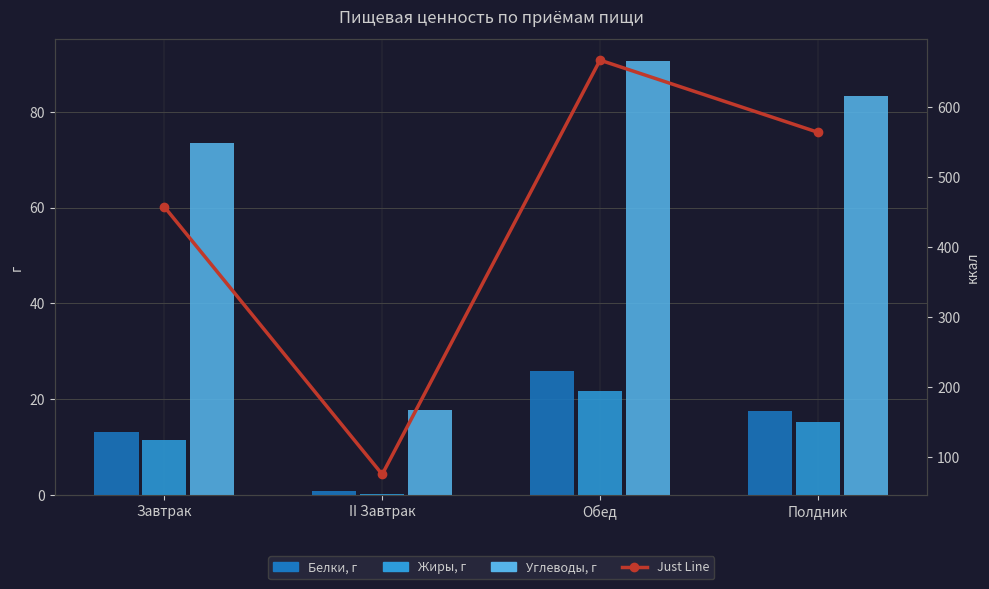

Does the chart contain stacked bars?

No